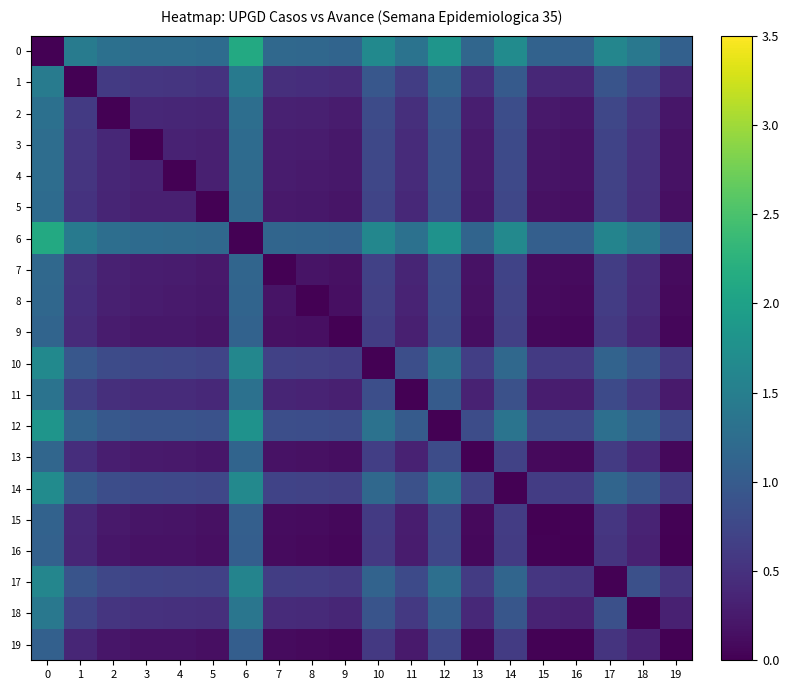

Reading left to right, transcribe all the data shown in this chart.

0: 0=0.0	1=1.5	2=1.3	3=1.3	4=1.2	5=1.2	6=2.1	7=1.2	8=1.2	9=1.1	10=1.7	11=1.3	12=1.8	13=1.2	14=1.7	15=1.1	16=1.1	17=1.6	18=1.4	19=1.1
1: 0=1.5	1=0.0	2=0.6	3=0.6	4=0.5	5=0.5	6=1.4	7=0.5	8=0.5	9=0.4	10=1.0	11=0.6	12=1.1	13=0.5	14=1.0	15=0.4	16=0.4	17=0.9	18=0.7	19=0.4
2: 0=1.3	1=0.6	2=0.0	3=0.4	4=0.4	5=0.4	6=1.3	7=0.3	8=0.3	9=0.3	10=0.8	11=0.5	12=1.0	13=0.3	14=0.8	15=0.2	16=0.2	17=0.7	18=0.5	19=0.2
3: 0=1.3	1=0.6	2=0.4	3=0.0	4=0.3	5=0.3	6=1.2	7=0.3	8=0.3	9=0.2	10=0.8	11=0.4	12=0.9	13=0.3	14=0.8	15=0.2	16=0.2	17=0.7	18=0.5	19=0.2
4: 0=1.2	1=0.5	2=0.4	3=0.3	4=0.0	5=0.3	6=1.2	7=0.3	8=0.3	9=0.2	10=0.7	11=0.4	12=0.9	13=0.2	14=0.8	15=0.2	16=0.2	17=0.7	18=0.5	19=0.2
5: 0=1.2	1=0.5	2=0.4	3=0.3	4=0.3	5=0.0	6=1.2	7=0.2	8=0.2	9=0.2	10=0.7	11=0.4	12=0.9	13=0.2	14=0.7	15=0.2	16=0.1	17=0.7	18=0.5	19=0.1
6: 0=2.1	1=1.4	2=1.3	3=1.2	4=1.2	5=1.2	6=0.0	7=1.1	8=1.1	9=1.1	10=1.6	11=1.3	12=1.8	13=1.1	14=1.7	15=1.1	16=1.0	17=1.6	18=1.4	19=1.0
7: 0=1.2	1=0.5	2=0.3	3=0.3	4=0.3	5=0.2	6=1.1	7=0.0	8=0.2	9=0.2	10=0.7	11=0.4	12=0.8	13=0.2	14=0.7	15=0.1	16=0.1	17=0.6	18=0.4	19=0.1
8: 0=1.2	1=0.5	2=0.3	3=0.3	4=0.3	5=0.2	6=1.1	7=0.2	8=0.0	9=0.1	10=0.7	11=0.3	12=0.8	13=0.2	14=0.7	15=0.1	16=0.1	17=0.6	18=0.4	19=0.1
9: 0=1.1	1=0.4	2=0.3	3=0.2	4=0.2	5=0.2	6=1.1	7=0.2	8=0.1	9=0.0	10=0.6	11=0.3	12=0.8	13=0.1	14=0.7	15=0.1	16=0.1	17=0.6	18=0.4	19=0.1
10: 0=1.7	1=1.0	2=0.8	3=0.8	4=0.7	5=0.7	6=1.6	7=0.7	8=0.7	9=0.6	10=0.0	11=0.8	12=1.3	13=0.7	14=1.2	15=0.6	16=0.6	17=1.1	18=0.9	19=0.6
11: 0=1.3	1=0.6	2=0.5	3=0.4	4=0.4	5=0.4	6=1.3	7=0.4	8=0.3	9=0.3	10=0.8	11=0.0	12=1.0	13=0.3	14=0.9	15=0.3	16=0.3	17=0.8	18=0.6	19=0.3
12: 0=1.8	1=1.1	2=1.0	3=0.9	4=0.9	5=0.9	6=1.8	7=0.8	8=0.8	9=0.8	10=1.3	11=1.0	12=0.0	13=0.8	14=1.4	15=0.8	16=0.7	17=1.3	18=1.1	19=0.7
13: 0=1.2	1=0.5	2=0.3	3=0.3	4=0.2	5=0.2	6=1.1	7=0.2	8=0.2	9=0.1	10=0.7	11=0.3	12=0.8	13=0.0	14=0.7	15=0.1	16=0.1	17=0.6	18=0.4	19=0.1
14: 0=1.7	1=1.0	2=0.8	3=0.8	4=0.8	5=0.7	6=1.7	7=0.7	8=0.7	9=0.7	10=1.2	11=0.9	12=1.4	13=0.7	14=0.0	15=0.6	16=0.6	17=1.1	18=0.9	19=0.6
15: 0=1.1	1=0.4	2=0.2	3=0.2	4=0.2	5=0.2	6=1.1	7=0.1	8=0.1	9=0.1	10=0.6	11=0.3	12=0.8	13=0.1	14=0.6	15=0.0	16=0.0	17=0.5	18=0.3	19=0.0
16: 0=1.1	1=0.4	2=0.2	3=0.2	4=0.2	5=0.1	6=1.0	7=0.1	8=0.1	9=0.1	10=0.6	11=0.3	12=0.7	13=0.1	14=0.6	15=0.0	16=0.0	17=0.5	18=0.3	19=0.0
17: 0=1.6	1=0.9	2=0.7	3=0.7	4=0.7	5=0.7	6=1.6	7=0.6	8=0.6	9=0.6	10=1.1	11=0.8	12=1.3	13=0.6	14=1.1	15=0.5	16=0.5	17=0.0	18=0.9	19=0.5
18: 0=1.4	1=0.7	2=0.5	3=0.5	4=0.5	5=0.5	6=1.4	7=0.4	8=0.4	9=0.4	10=0.9	11=0.6	12=1.1	13=0.4	14=0.9	15=0.3	16=0.3	17=0.9	18=0.0	19=0.3
19: 0=1.1	1=0.4	2=0.2	3=0.2	4=0.2	5=0.1	6=1.0	7=0.1	8=0.1	9=0.1	10=0.6	11=0.3	12=0.7	13=0.1	14=0.6	15=0.0	16=0.0	17=0.5	18=0.3	19=0.0